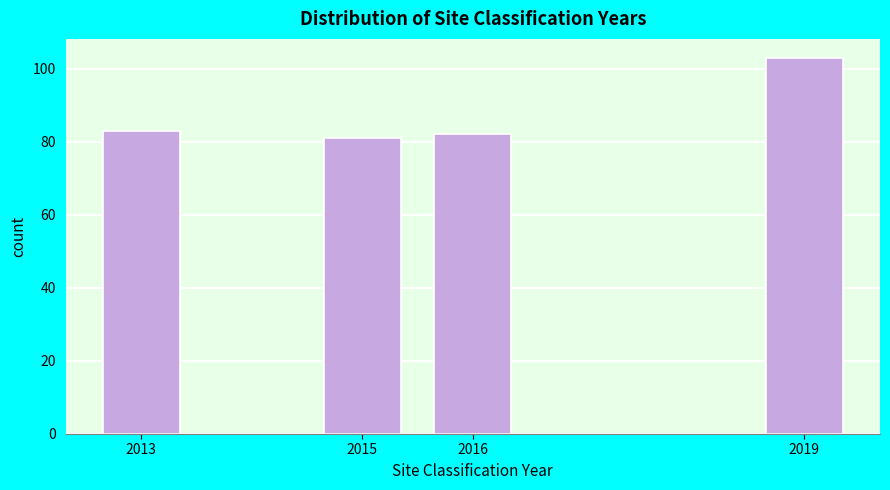

Reading left to right, what are all the values shown in this chart?

83	81	82	103